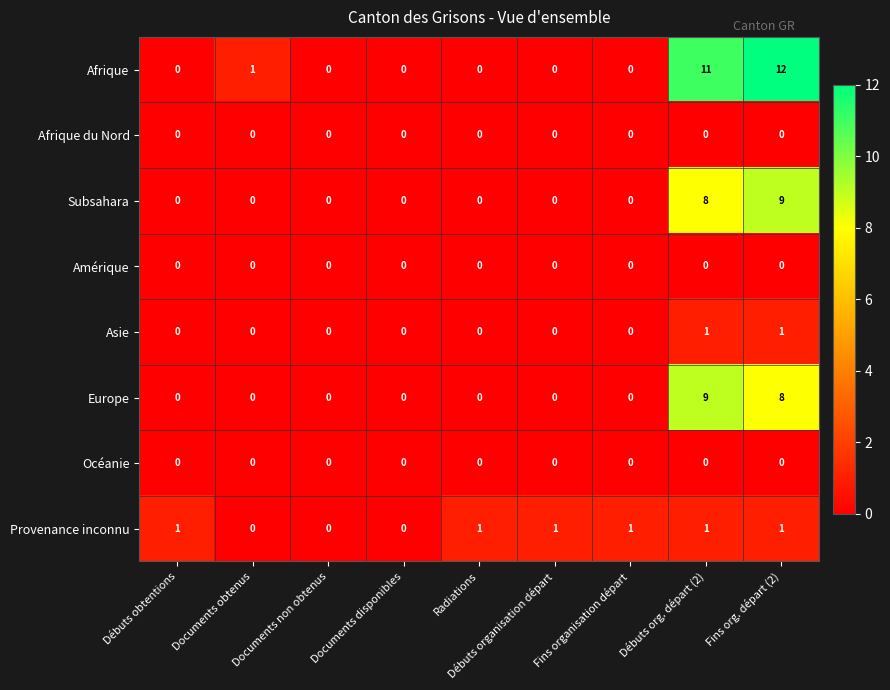

How many series are shown in this chart?

8